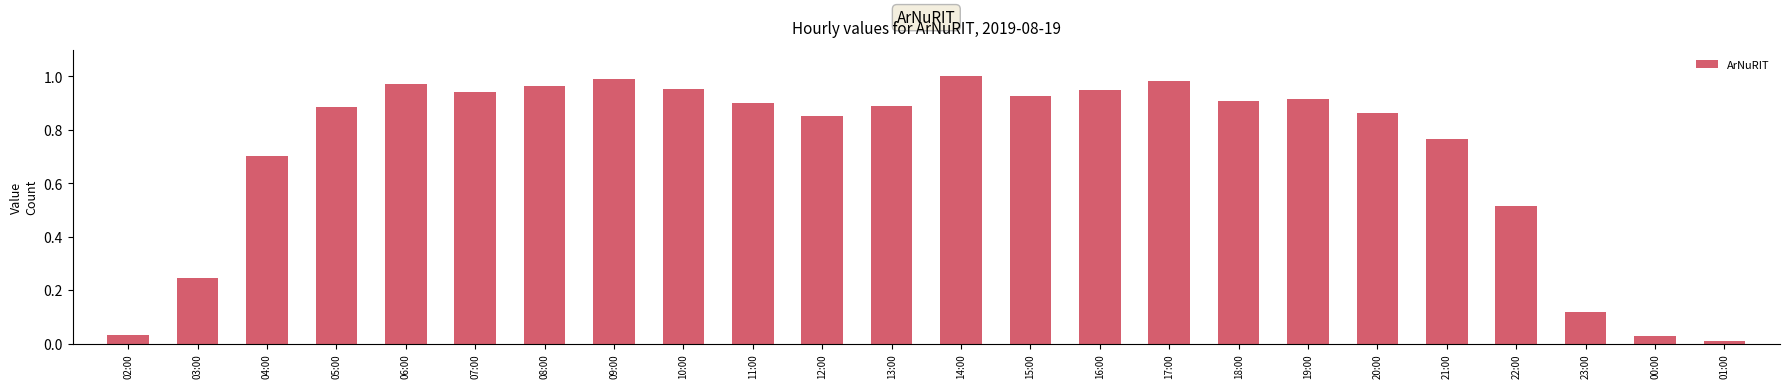

At which category does the chart reach its minimum across all series?

01:00